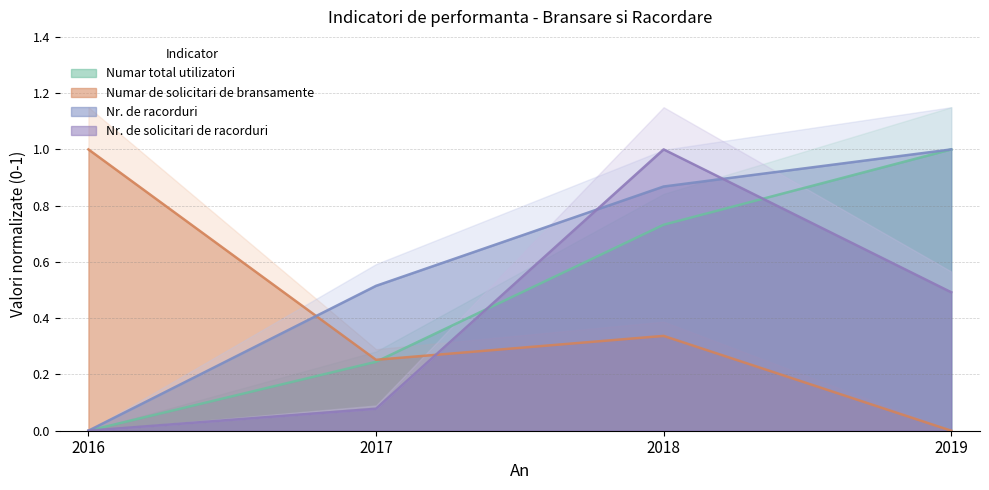

Is the value of Nr. de racorduri at 2016 greater than the value of Numar total utilizatori at 2016?

No